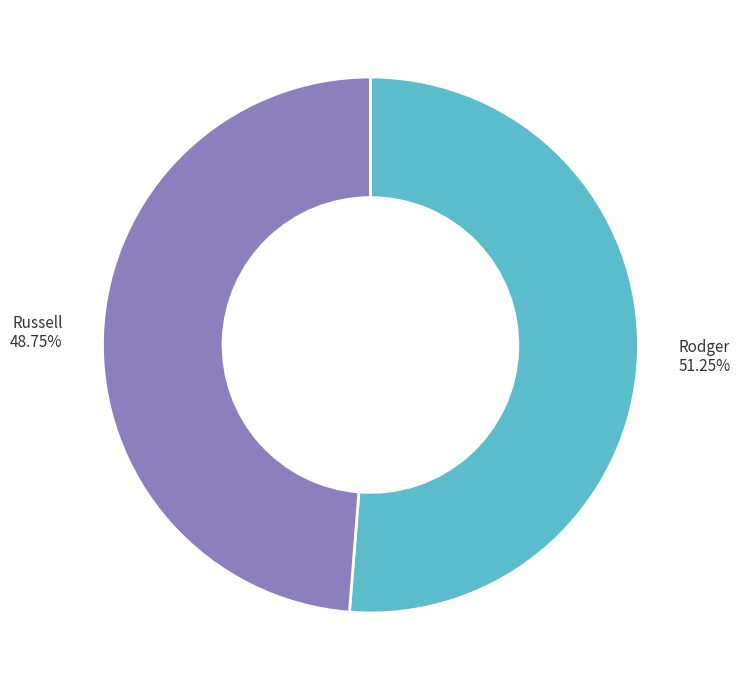

Approximately how many times larger is the value at Russell compared to Rodger?

1.0